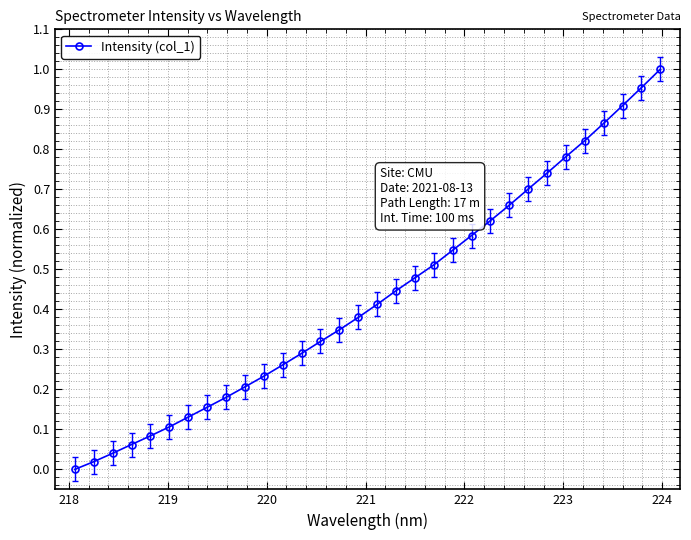

How many distinct data groups are displayed?

1